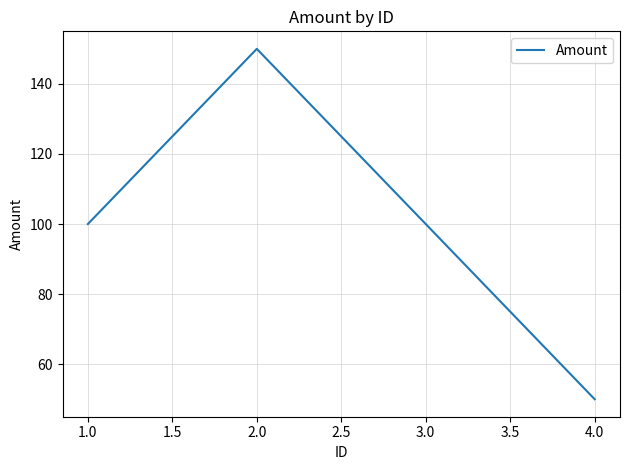

Between 4.0 and 1.0, which is larger?

1.0